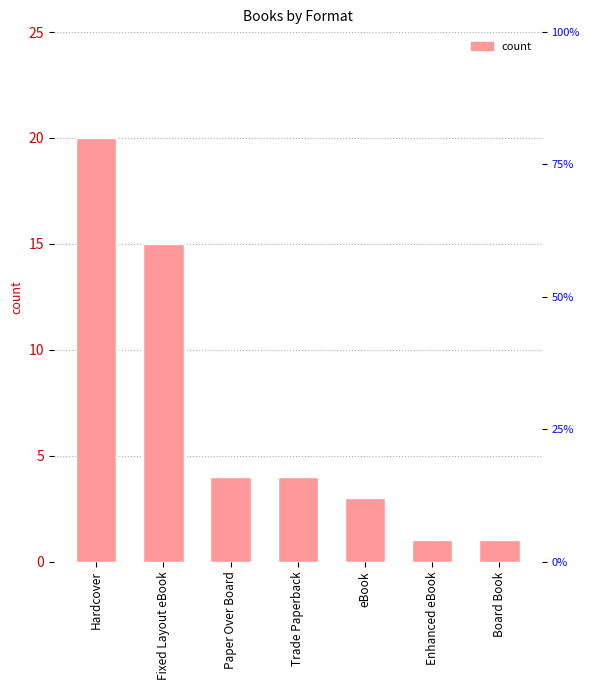

List the labels in order of value, largest first.

Hardcover, Fixed Layout eBook, Paper Over Board, Trade Paperback, eBook, Enhanced eBook, Board Book